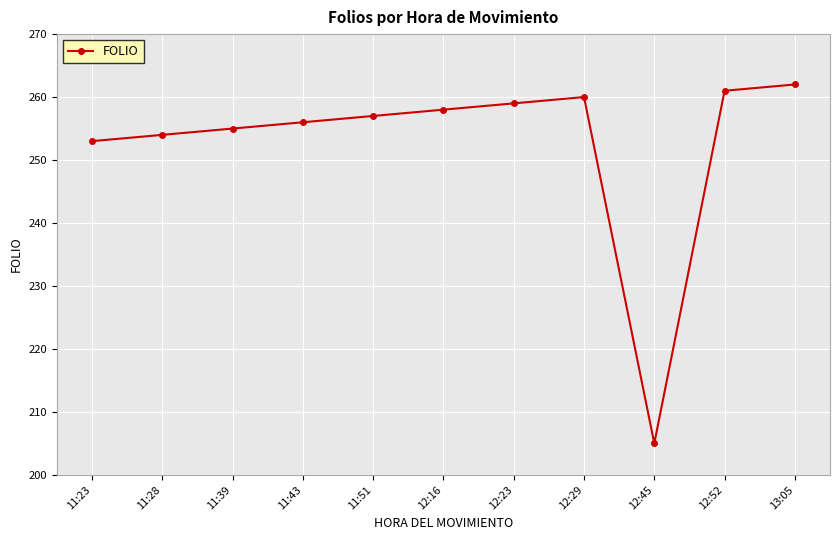

What is the label of the 5th point from the right?

12:23